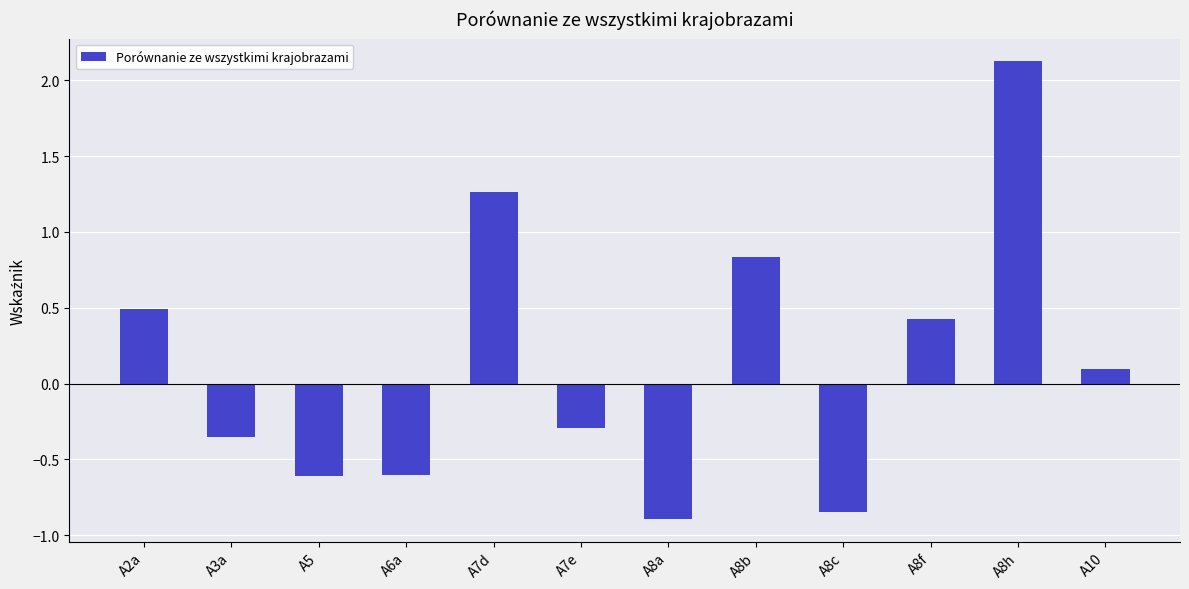

What position from the right is A8b?

5